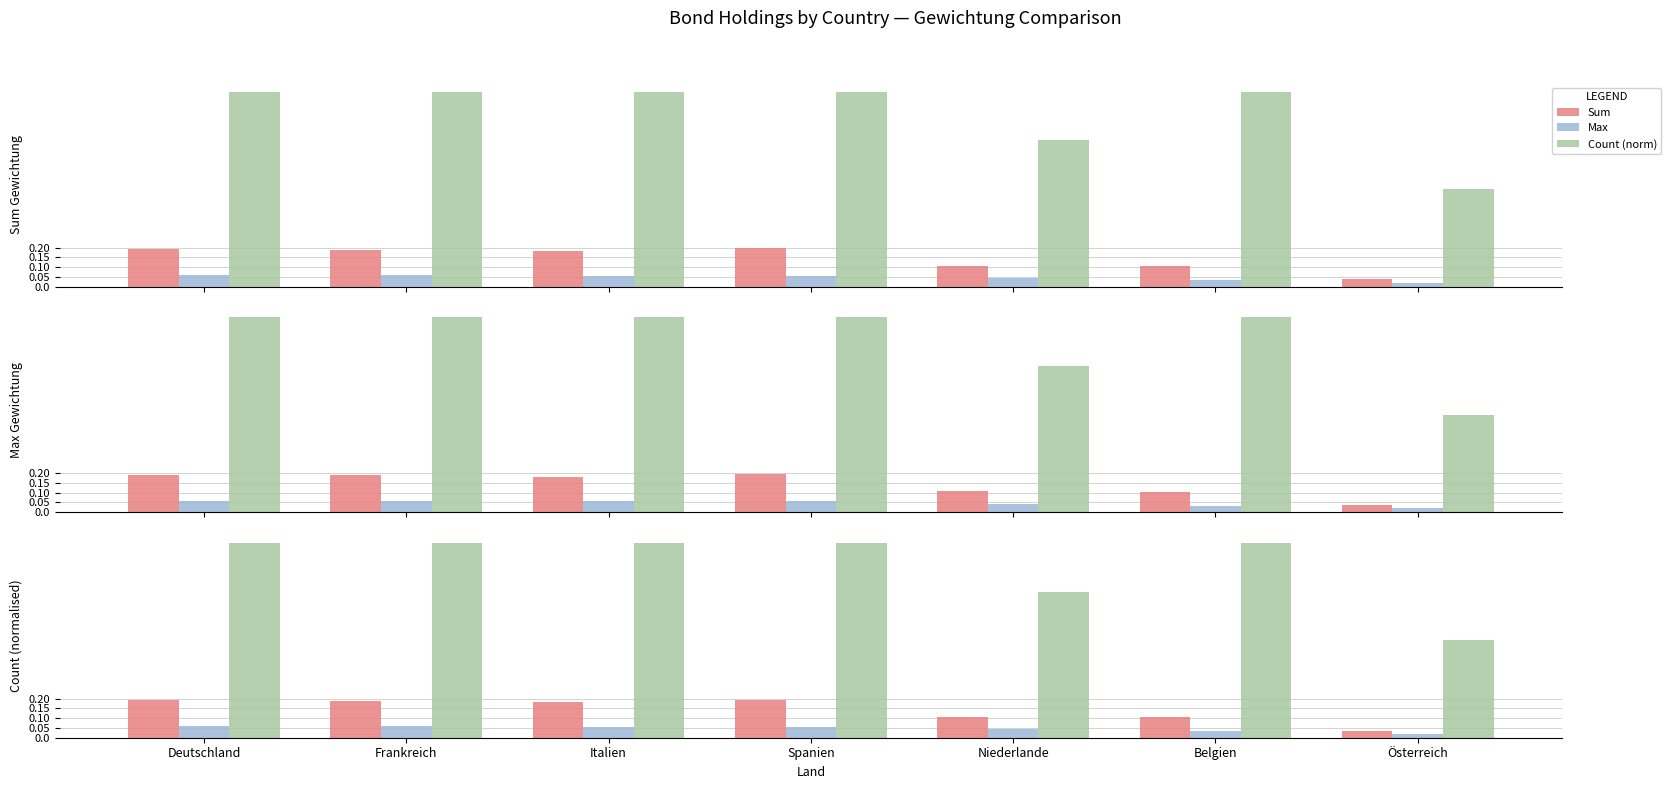

Is the value of Max at Belgien greater than the value of Sum at Österreich?

No